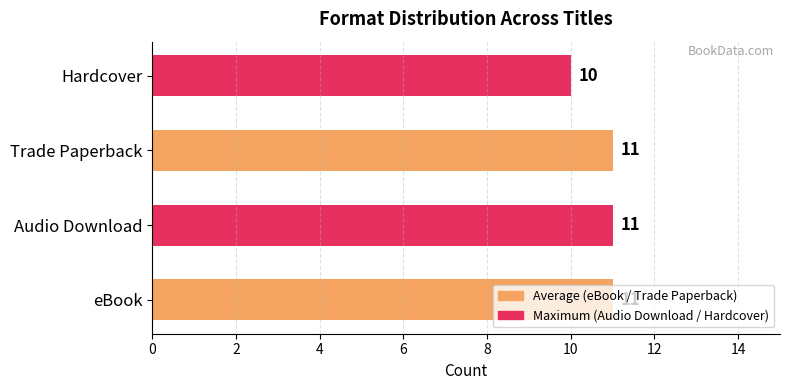

Where is the data nearest to the value 10?

Hardcover